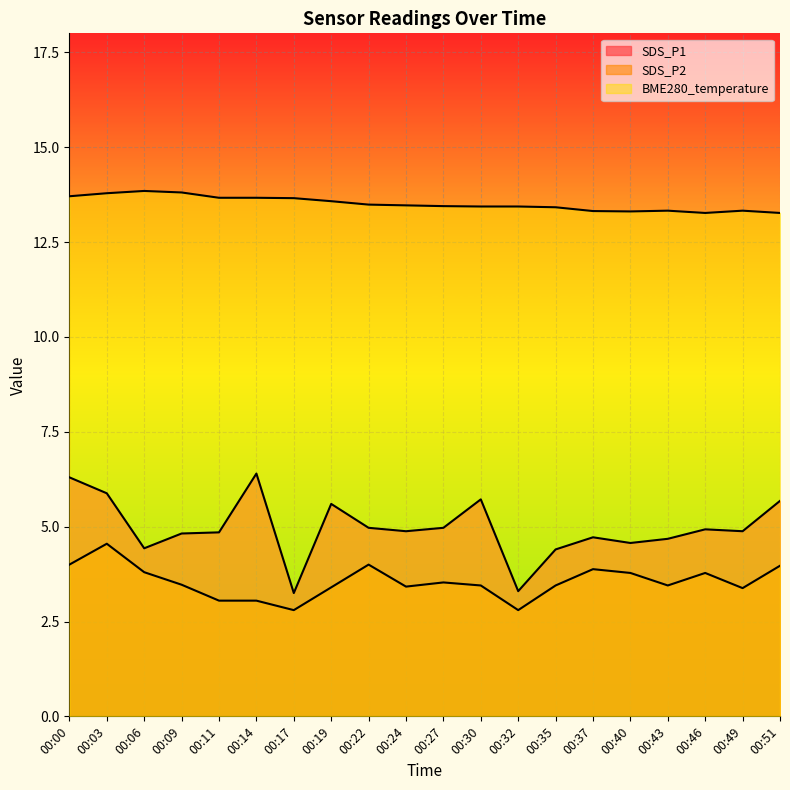

What is the difference between the maximum and minimum values in the SDS_P1 series?

3.2